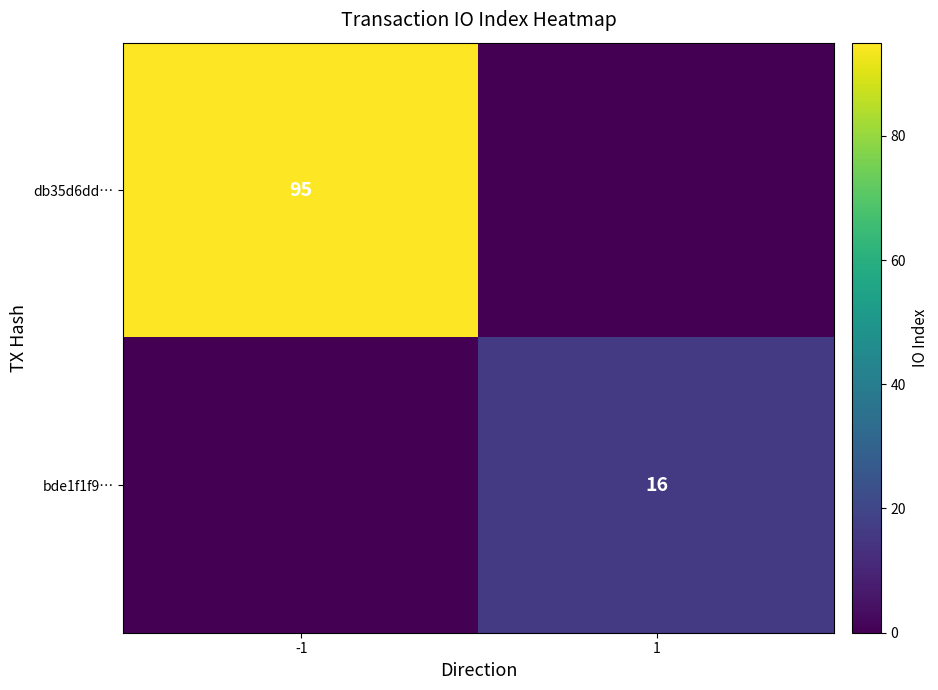

The value of db35d6dd… at -1 is 133. True or false?

False